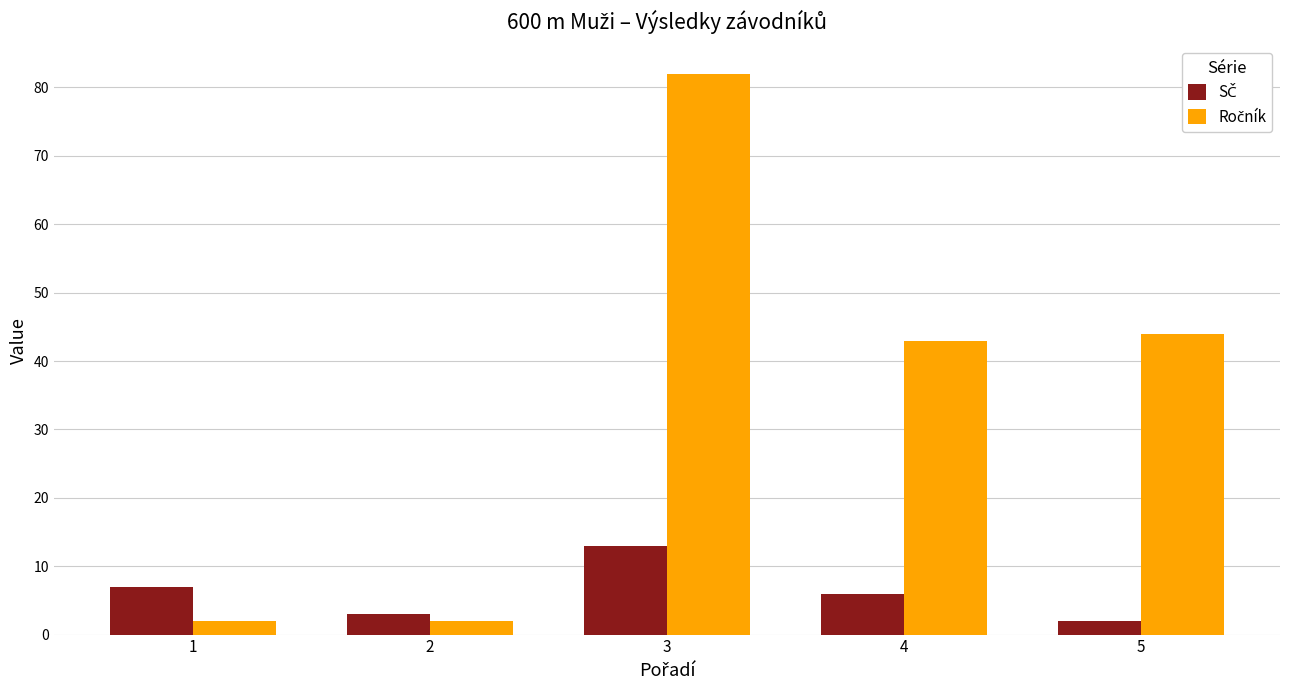

Count the number of categories in the chart.

5